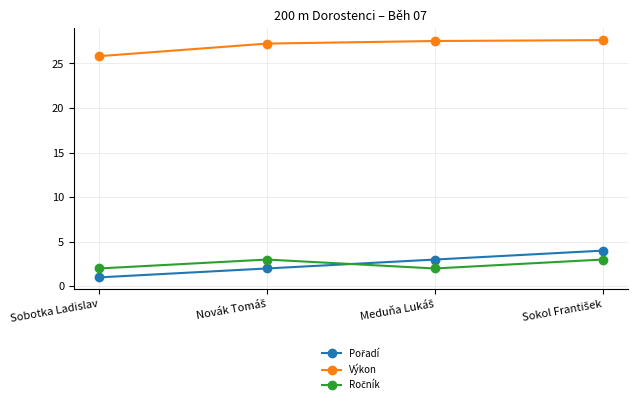

What is the lowest value of the Výkon series?

25.8